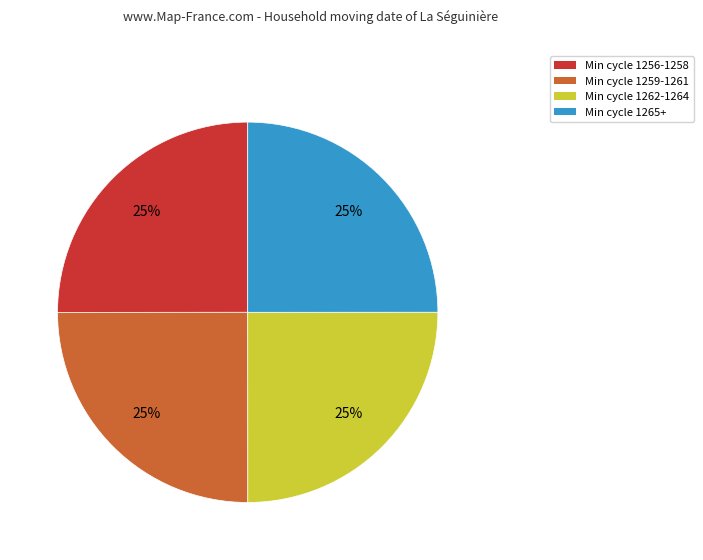

Does any single category account for the majority?

No